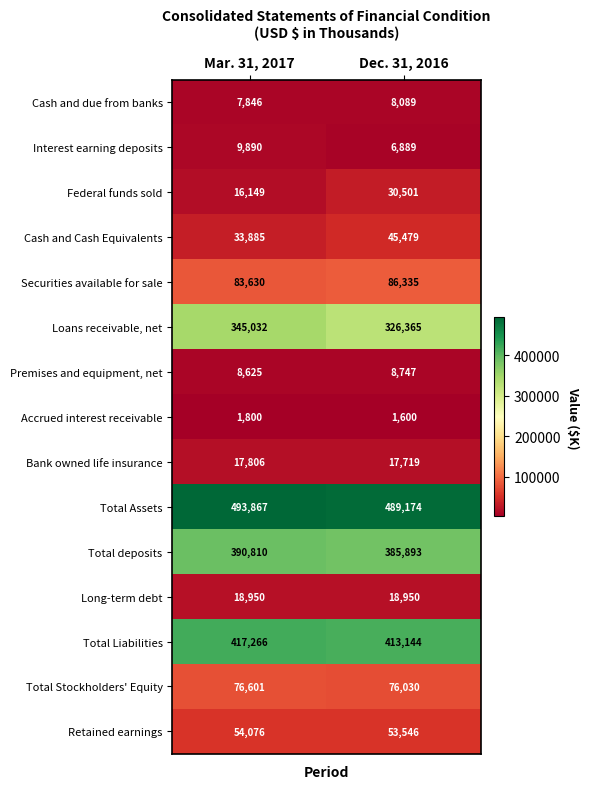

How many values in the Accrued interest receivable series are below 1800?

1